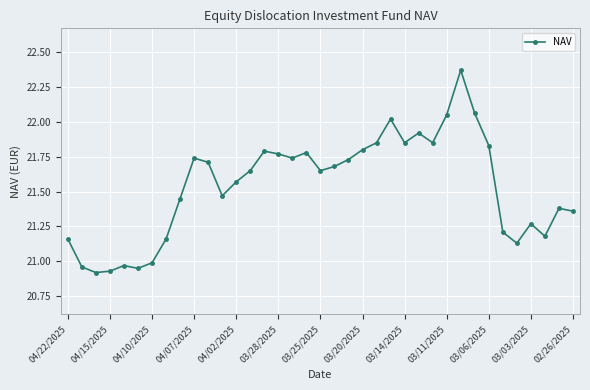

What is the sum of all values?

796.9